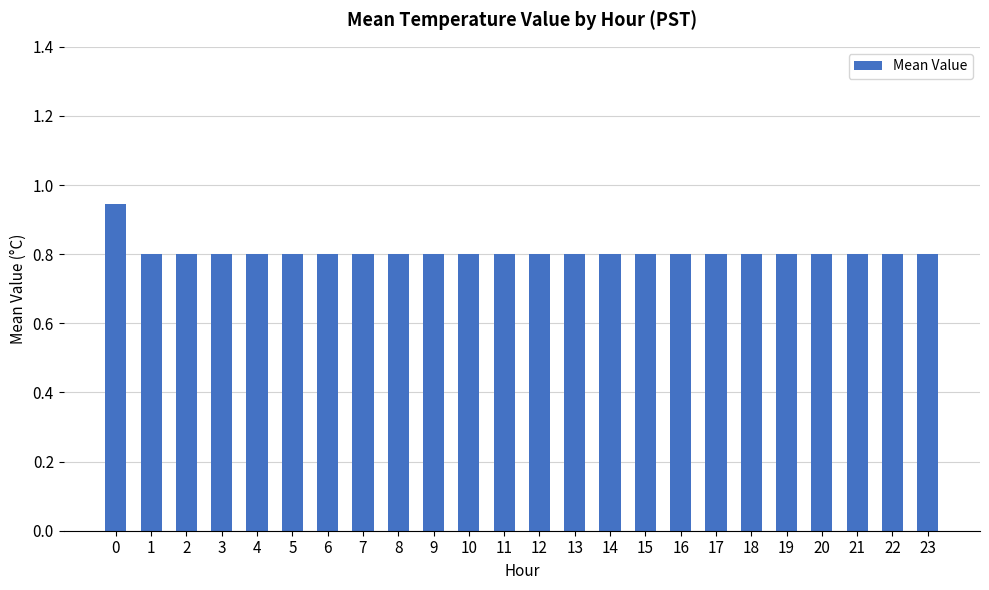

The chart shows a value of 1.1 at 9. True or false?

False